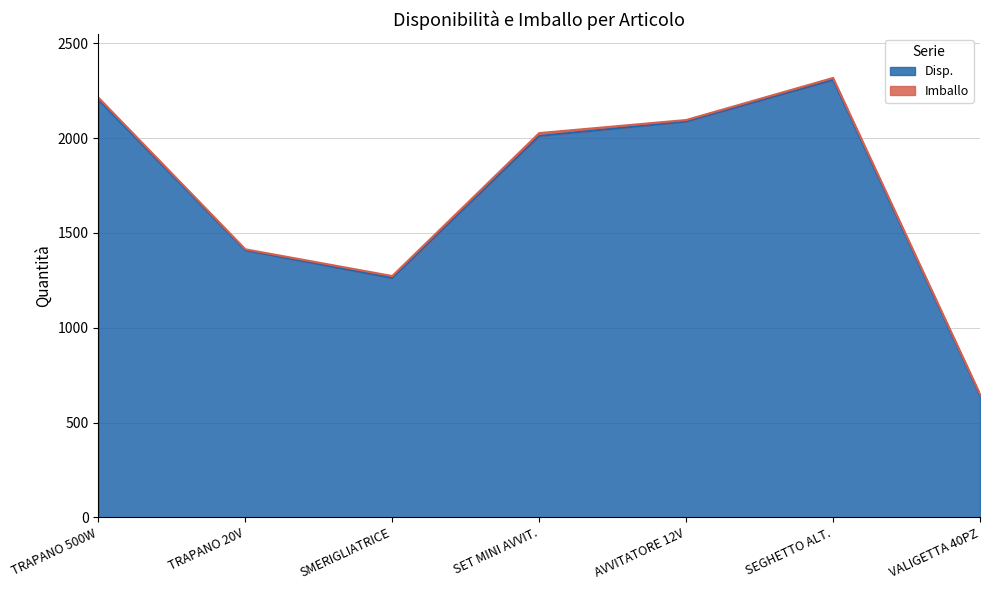

How many values exceed 2012?

3